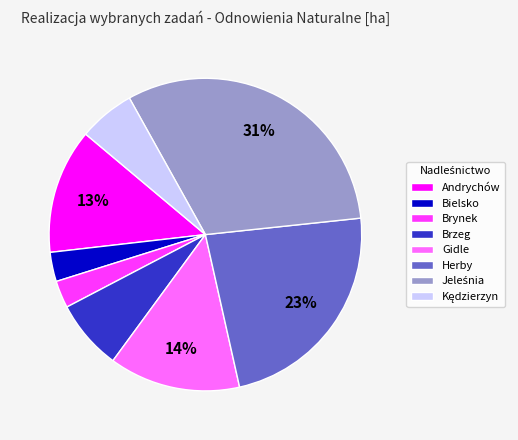

Do Gidle and Brzeg together represent more than half of the pie?

No